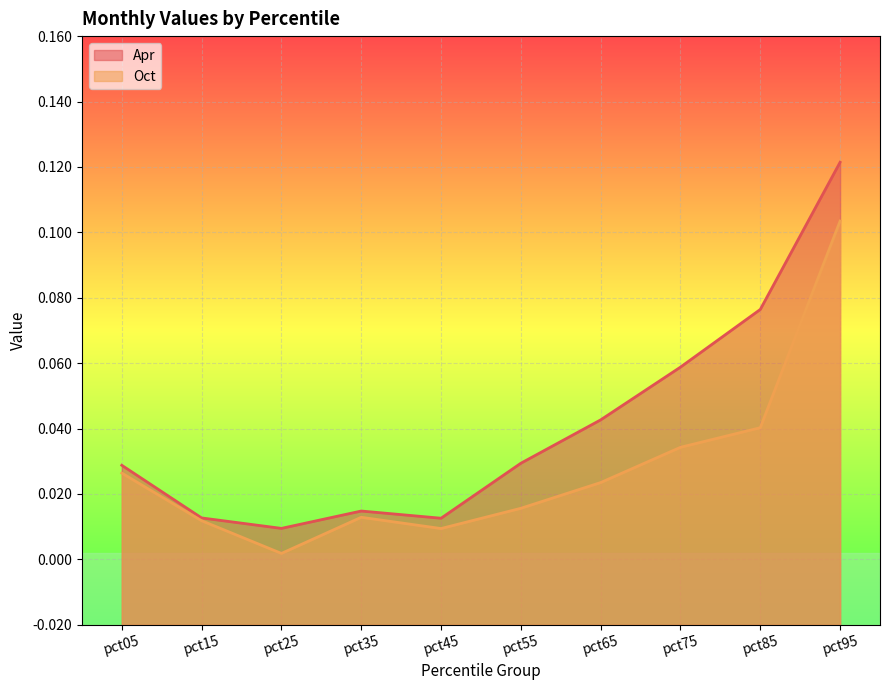

The Apr series shows 0.0 at pct25. True or false?

False